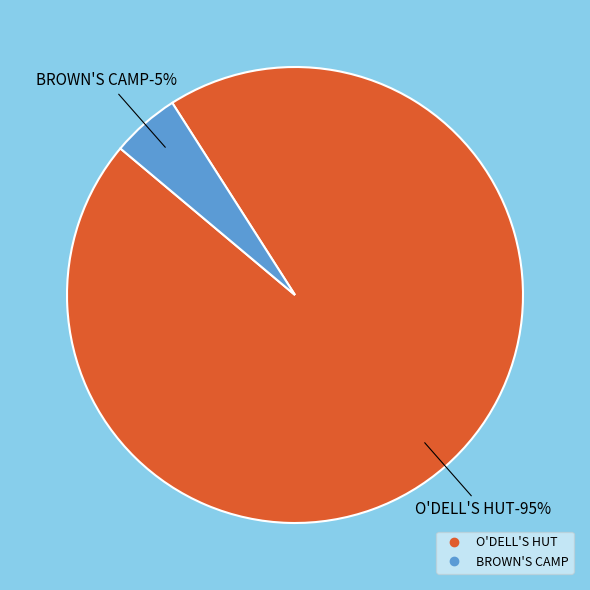

Which slice is the smallest?

BROWN'S CAMP